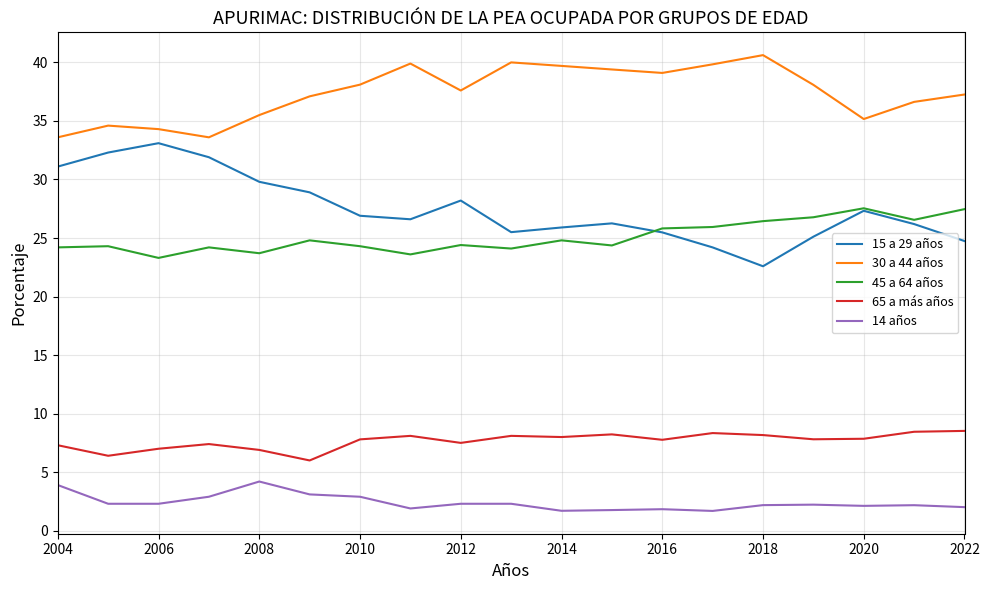

Which series has the largest total across all categories?

30 a 44 años